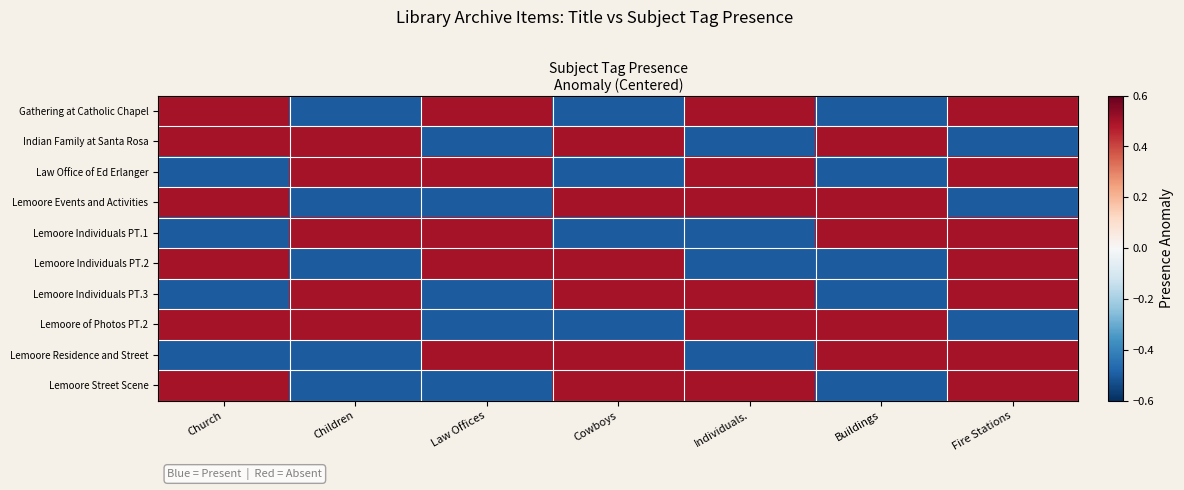

What is the greatest value displayed?

0.5